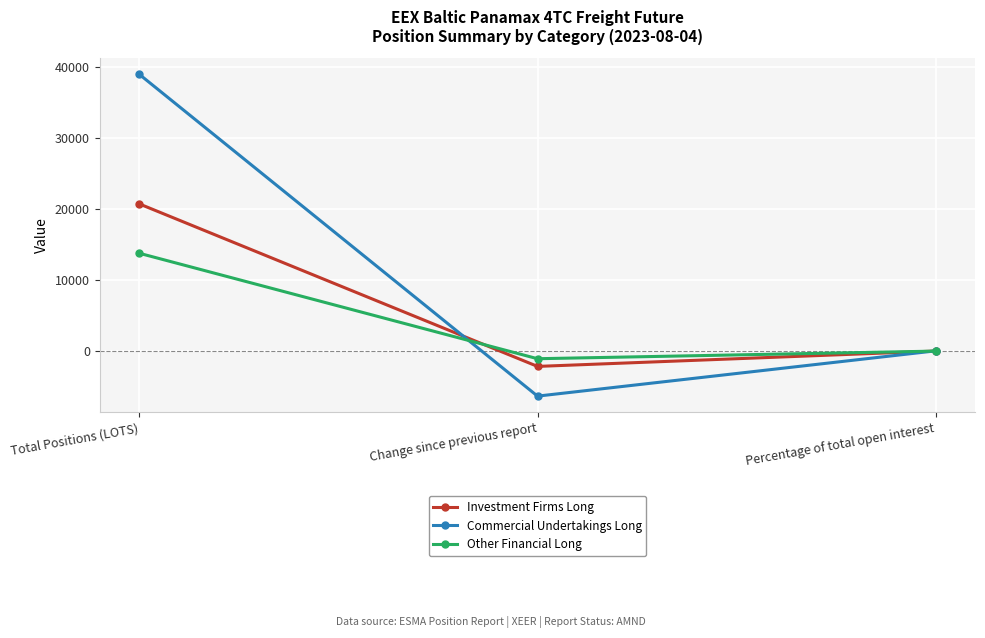

What is the maximum value for Other Financial Long?

13805.3